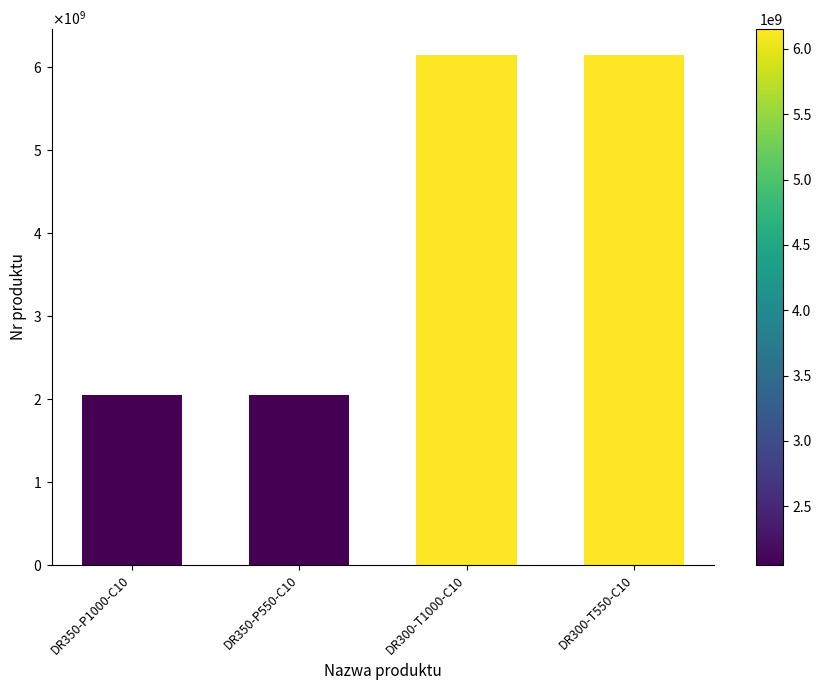

At which label does the data first exceed 6151760530?

DR300-T1000-C10